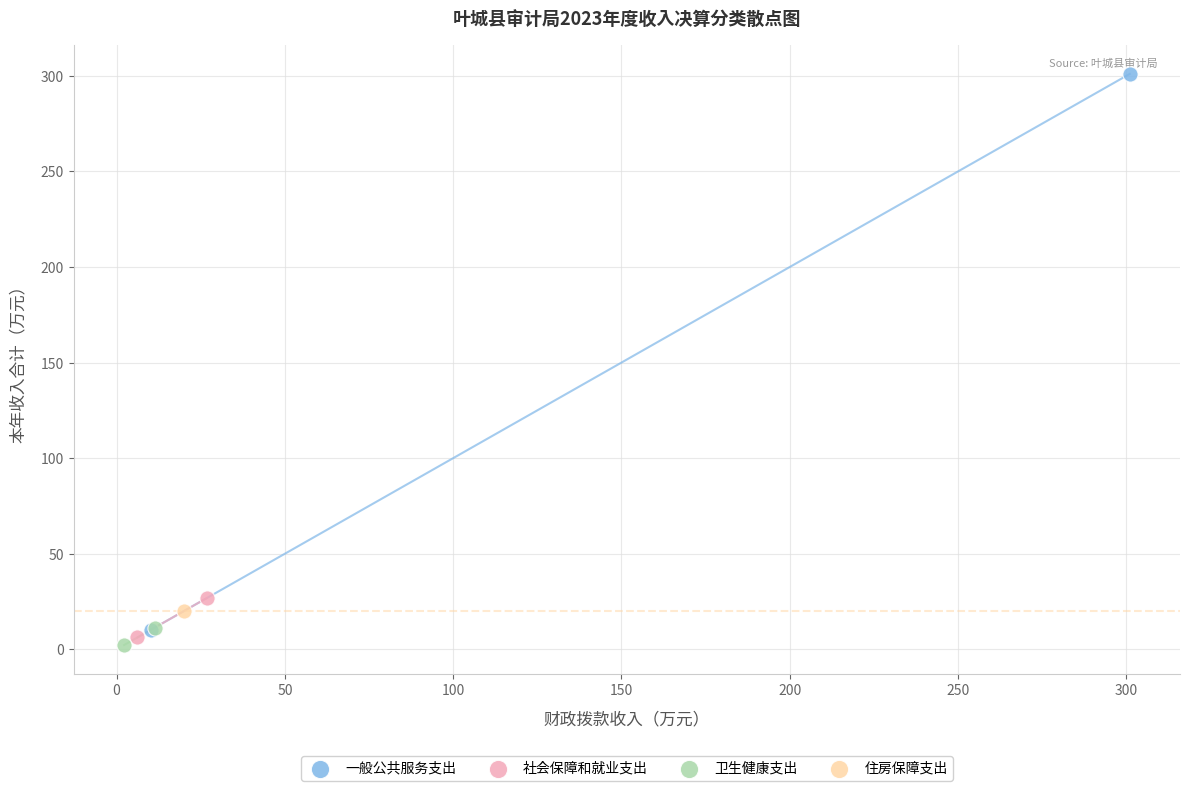

Which series reaches the minimum Y coordinate?

卫生健康支出